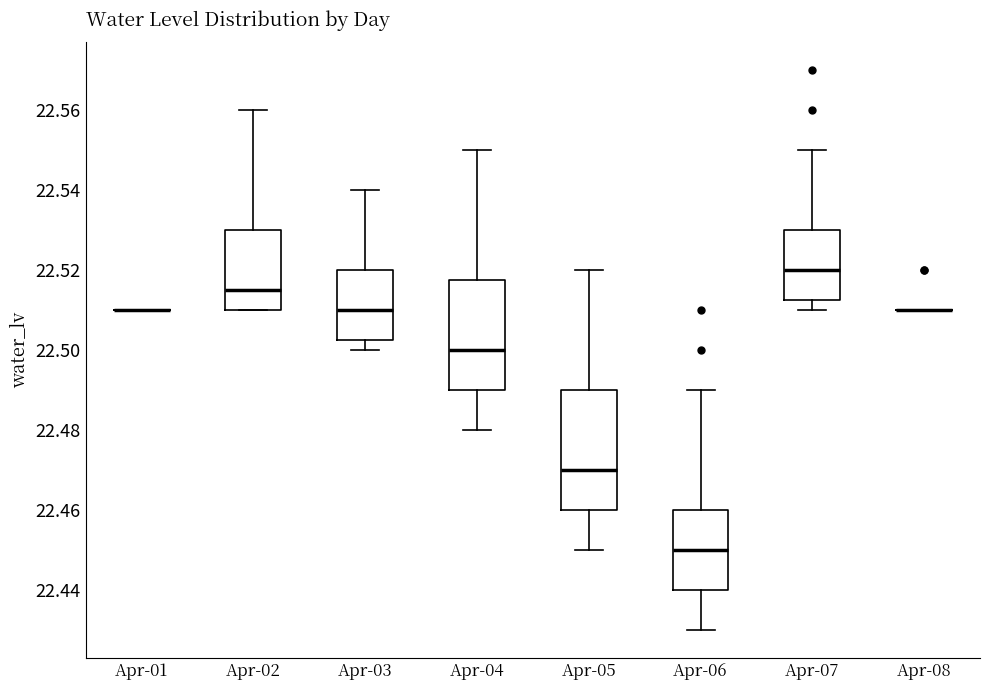

Which box is the tallest, from its lower edge to its upper edge?

Apr-05